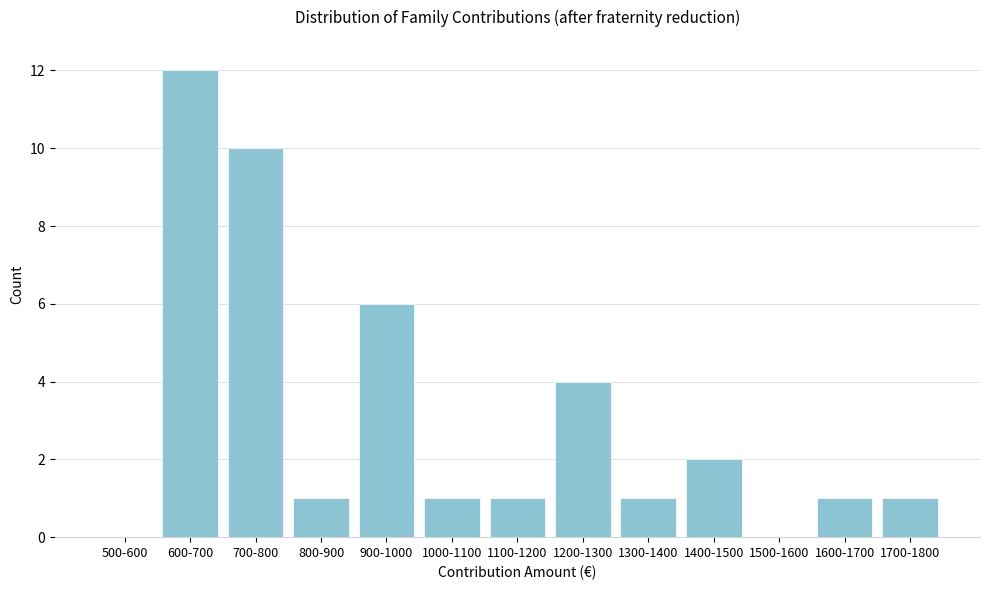

Reading left to right, extract all data points from this chart.

500-600=0	600-700=12	700-800=10	800-900=1	900-1000=6	1000-1100=1	1100-1200=1	1200-1300=4	1300-1400=1	1400-1500=2	1500-1600=0	1600-1700=1	1700-1800=1